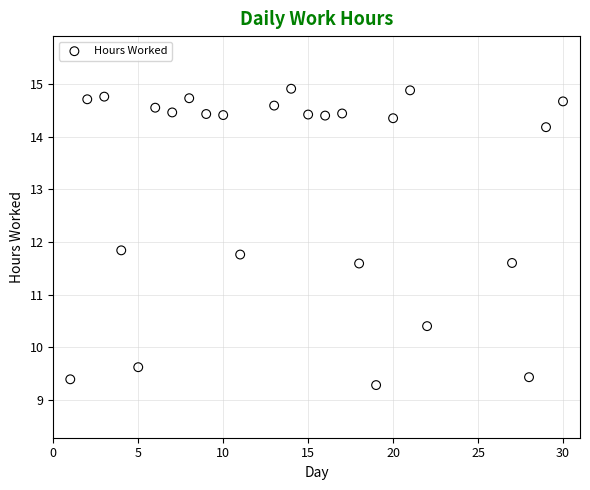

What is the range of Y values (max minus min)?

5.6